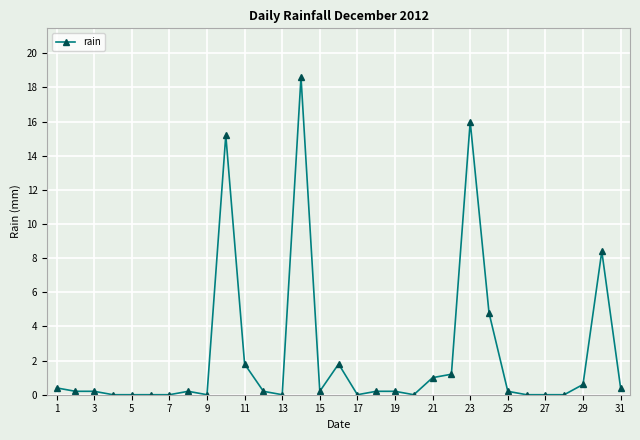

True or false: the data has more than 0 interior local peaks.

True